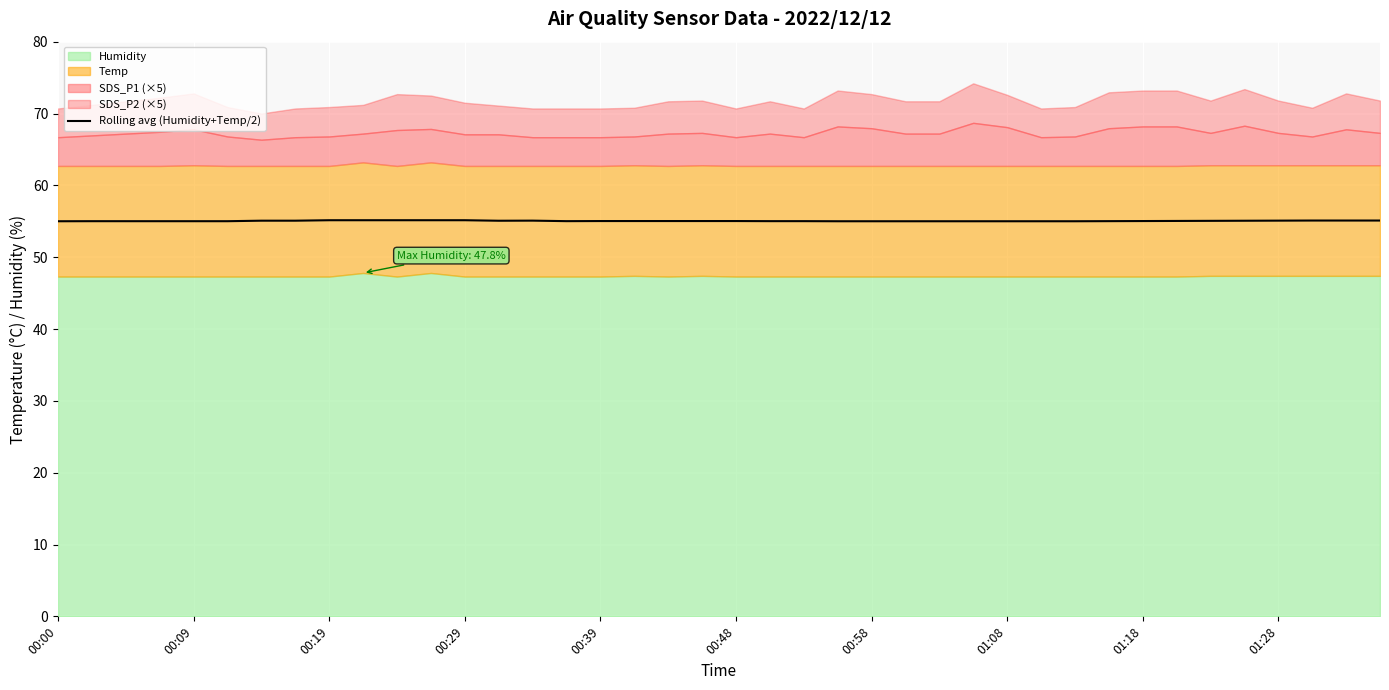

What is the difference between the second highest and second lowest values?

0.1